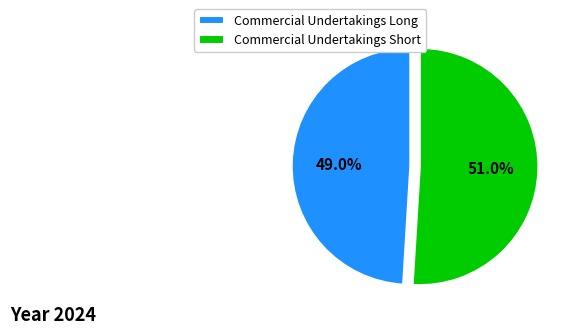

Rank the categories by value from highest to lowest.

Commercial Undertakings Short, Commercial Undertakings Long